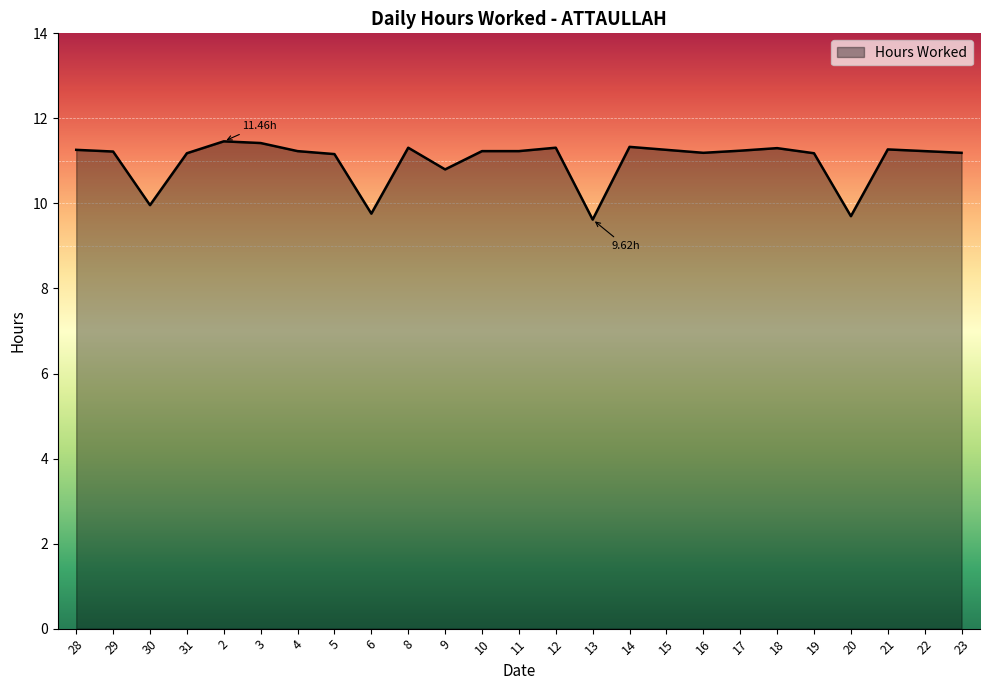

What is the ratio of the value at 10 to the value at 28?

1.0